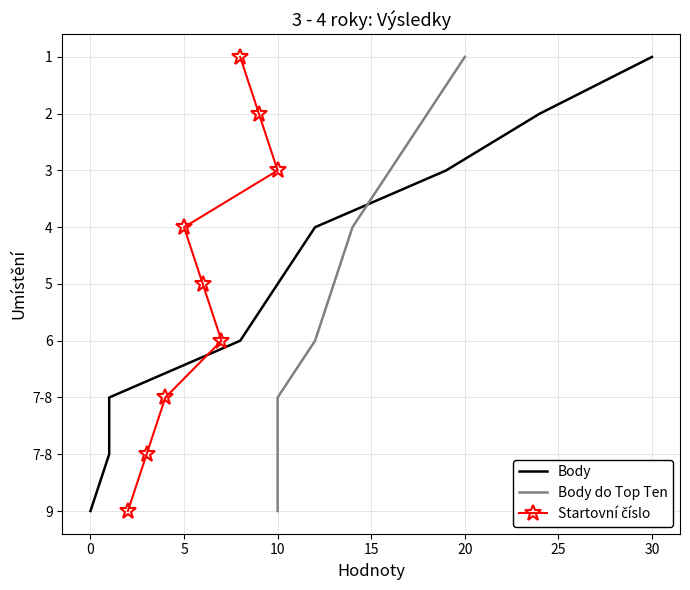

Is this an area chart (filled region under the line)?

No